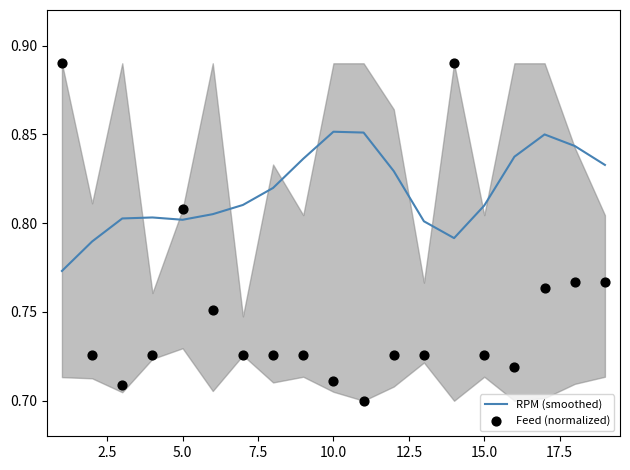

What are all the series names shown in the legend?

RPM (smoothed), Feed (normalized)